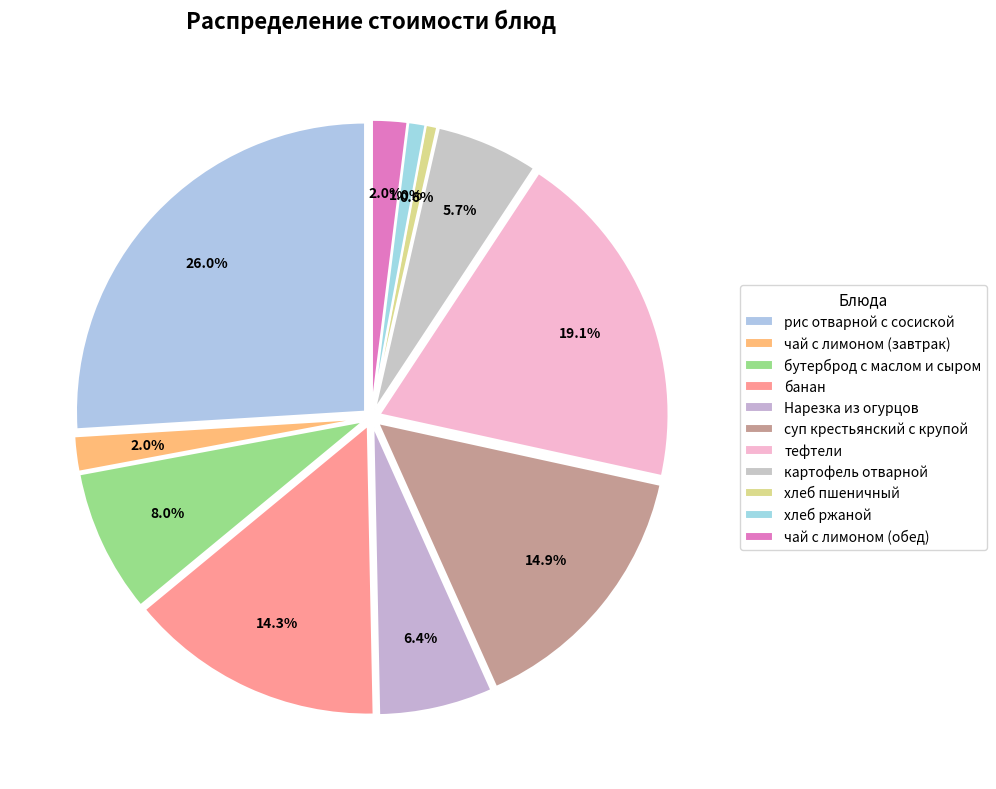

What is the smallest slice in the pie chart?

хлеб пшеничный